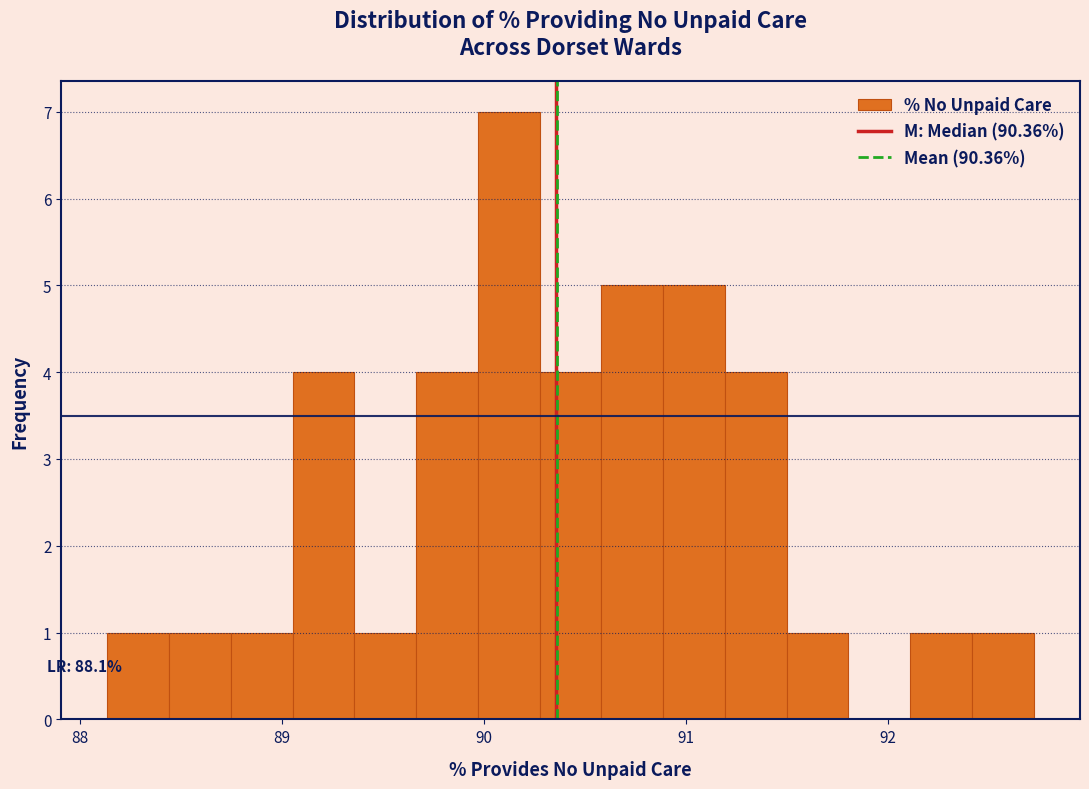

Around what value on the x-axis is the tallest bar? Give the approximate position of its centre, as read against the axis.

90.1